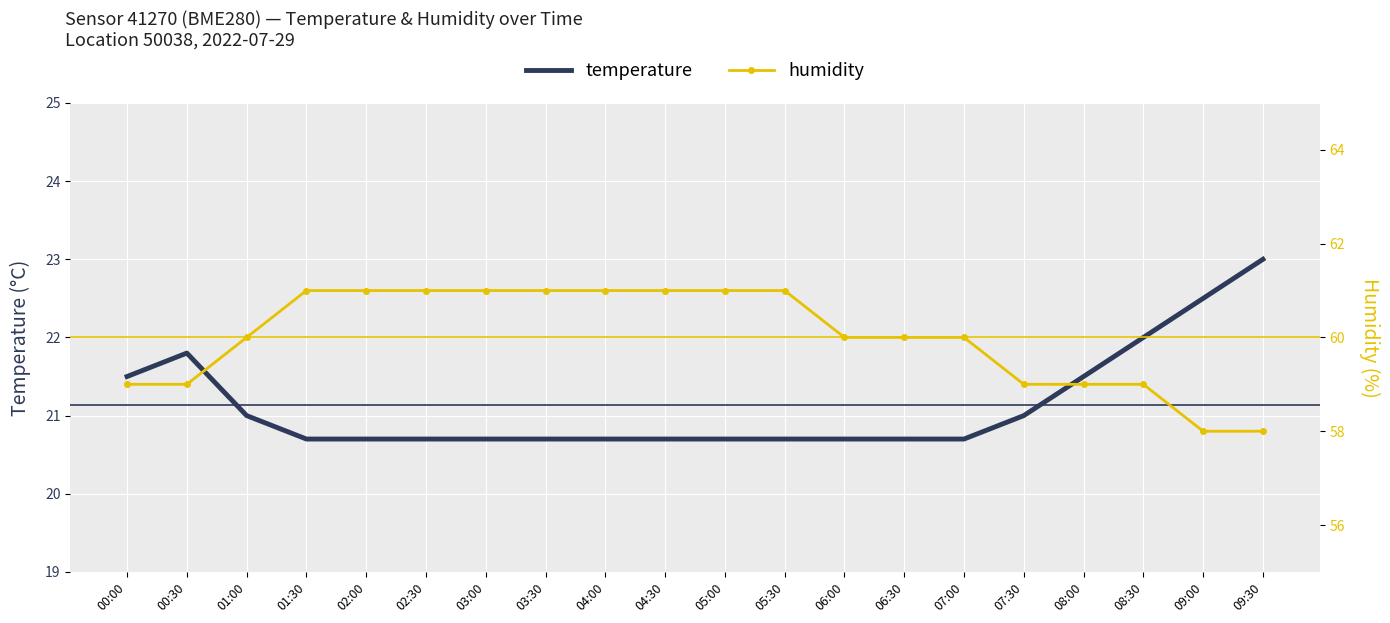

Between 03:30 and 09:30, which series saw the biggest shift?

humidity